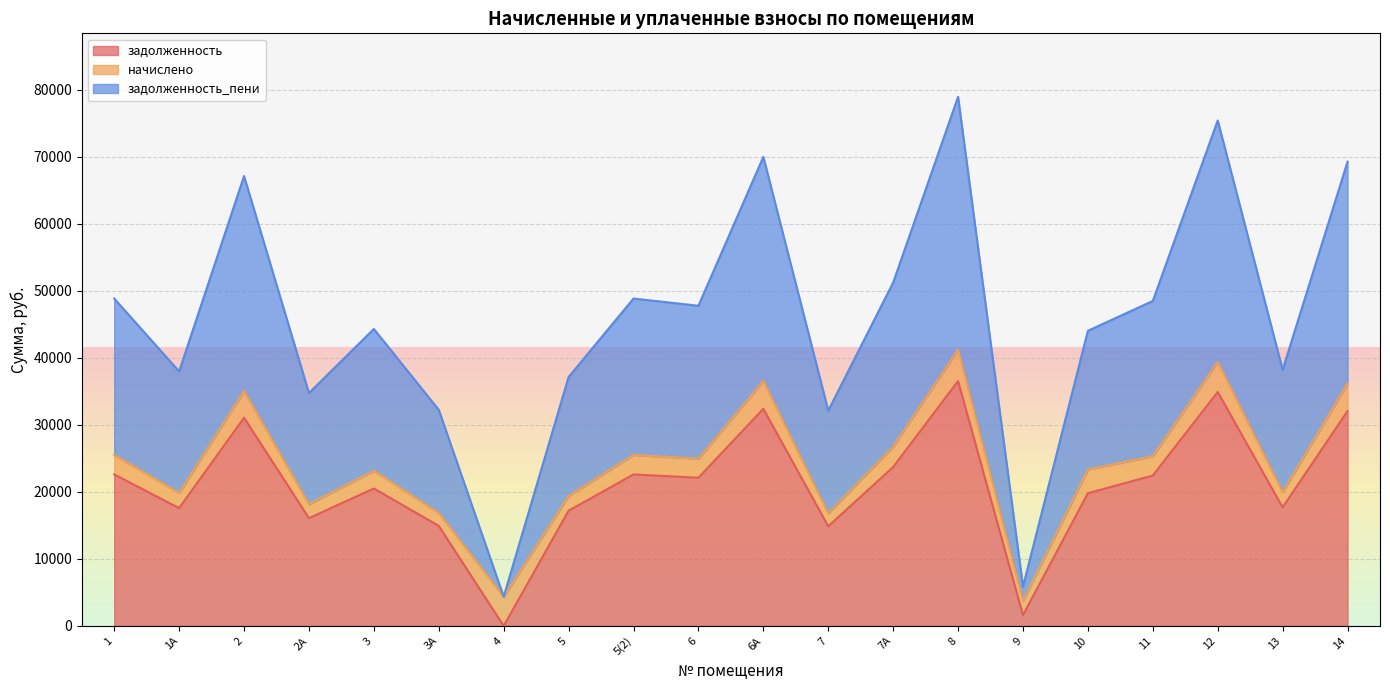

True or false: задолженность and задолженность_пени intersect in this chart.

False